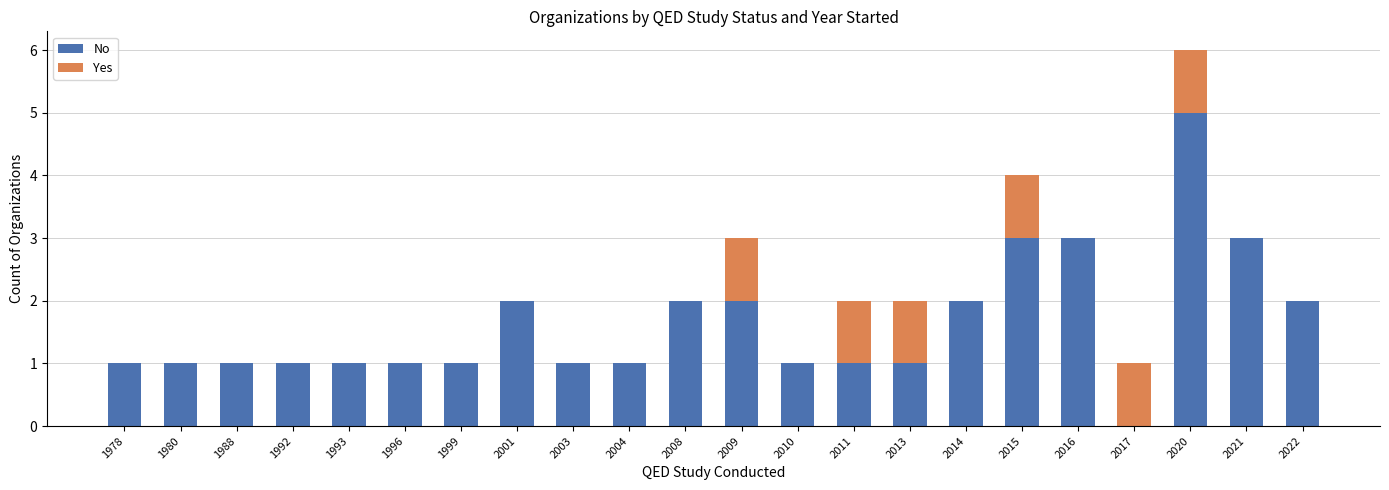

Read the No value at 1993.

1